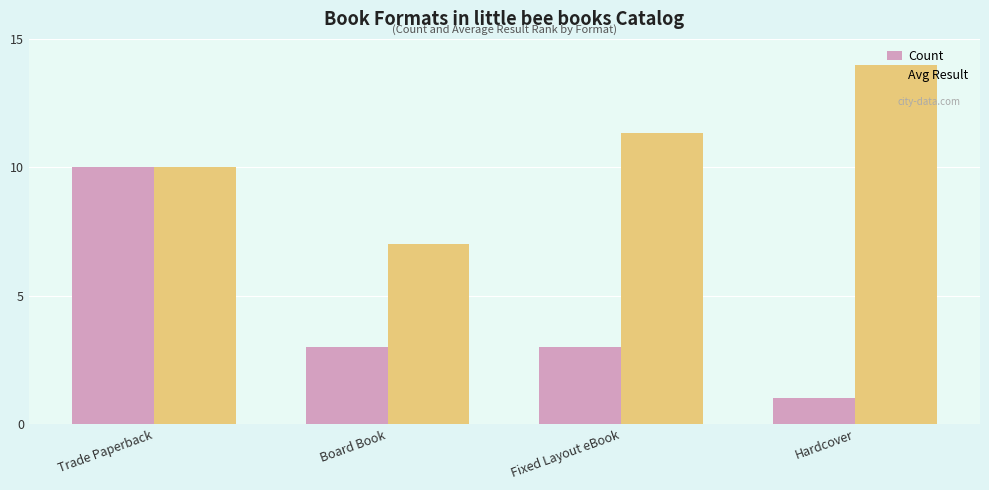

At Board Book, list the series in order from smallest to largest.

Count, Avg Result